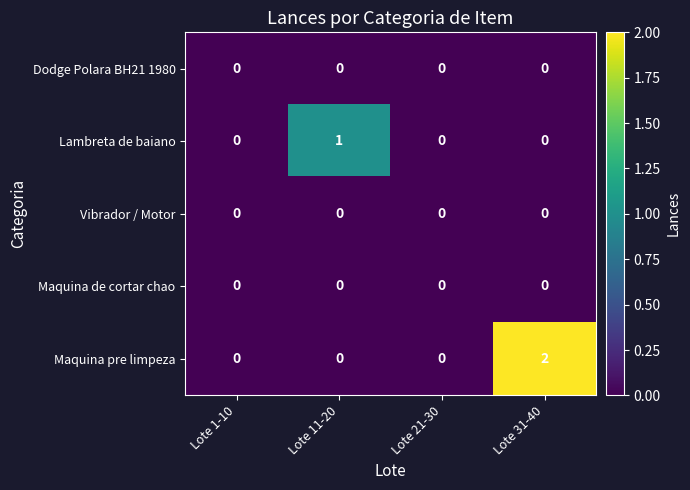

Which series changed the most between Lote 21-30 and Lote 31-40?

Maquina pre limpeza